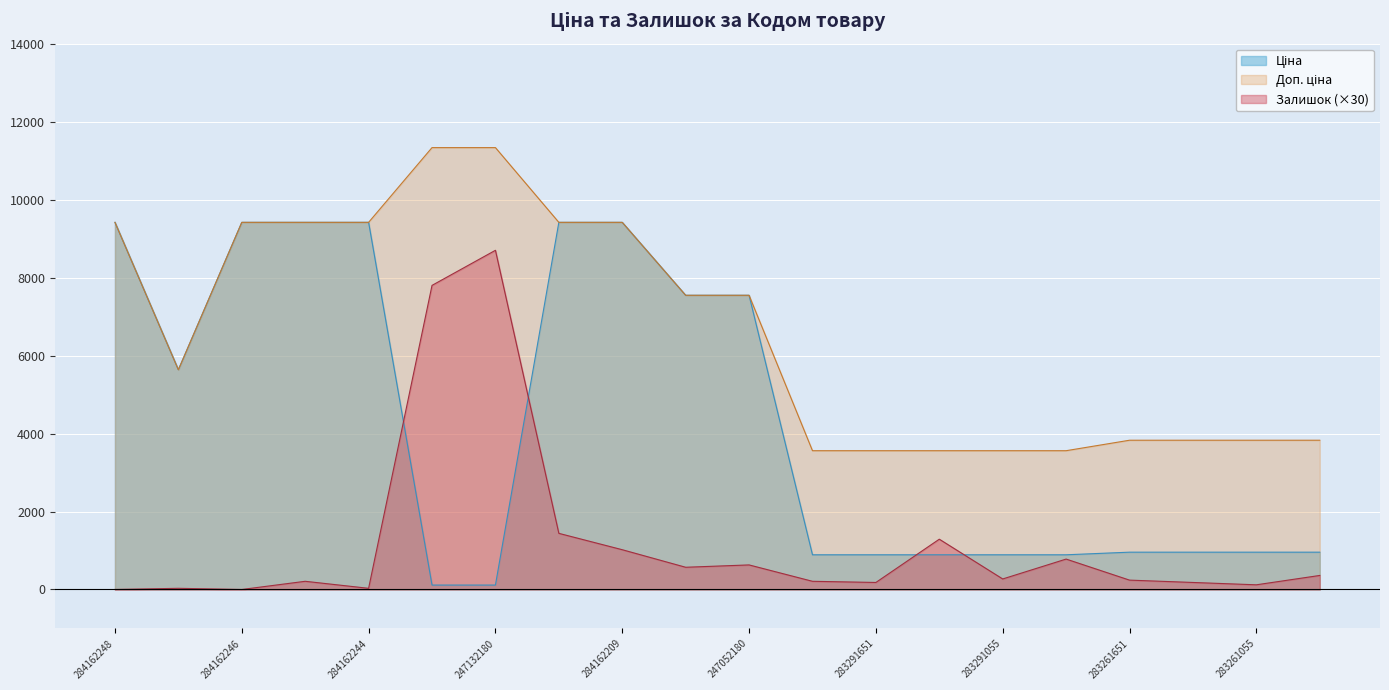

What is the sum of the Доп. ціна values at 283261055 and 283291651?

7388.1